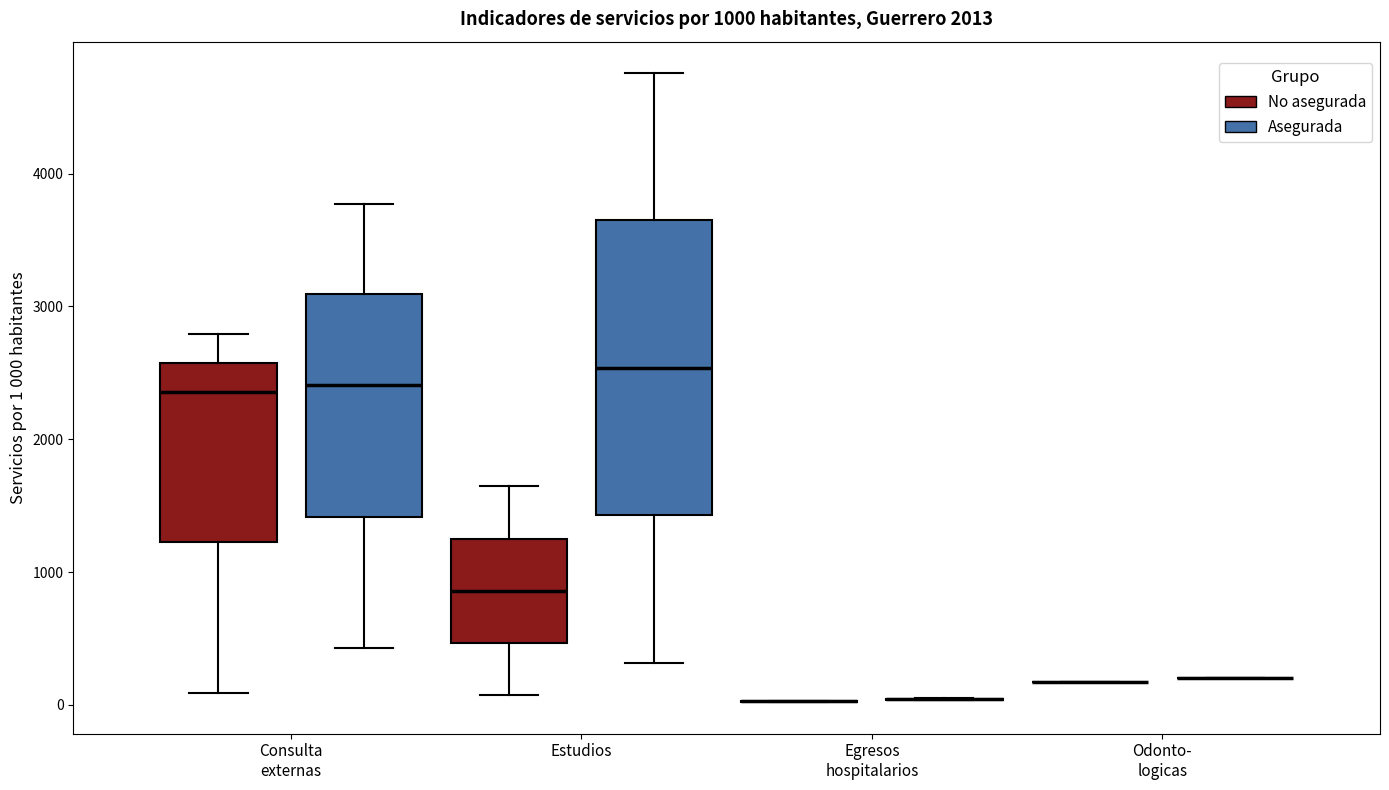

Comparing the boxes themselves (not the whiskers), which one is the tallest?

Estudios (Asegurada)